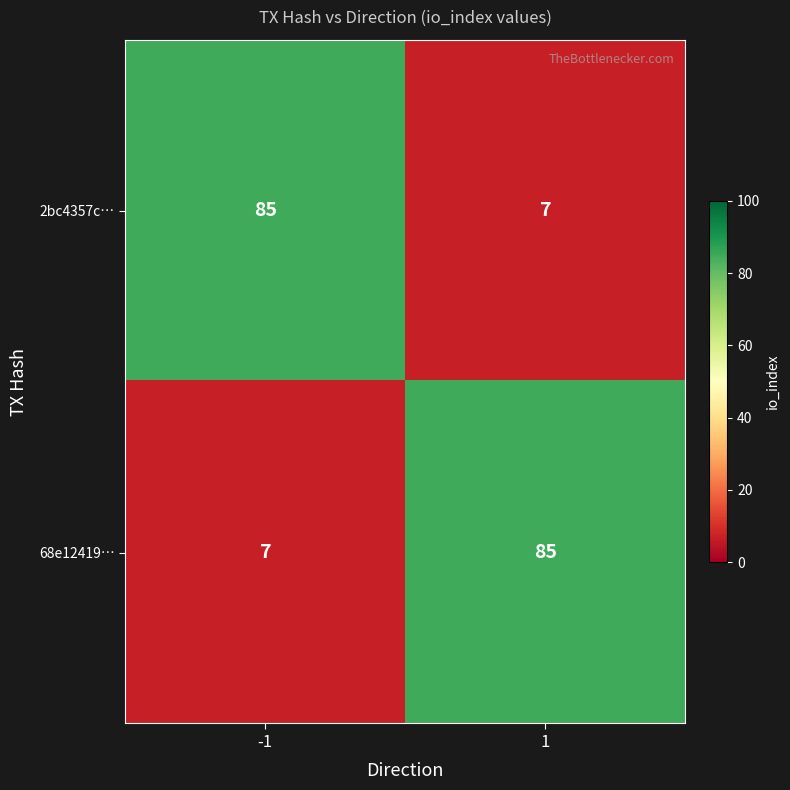

What is the minimum value for 2bc4357c…?

7